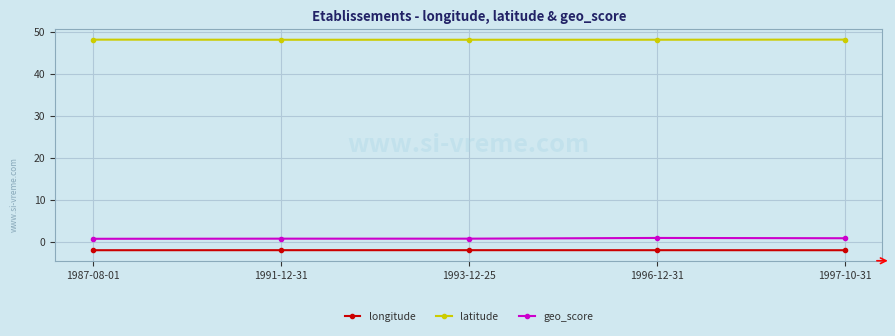

Which series has the widest spread of values?

geo_score